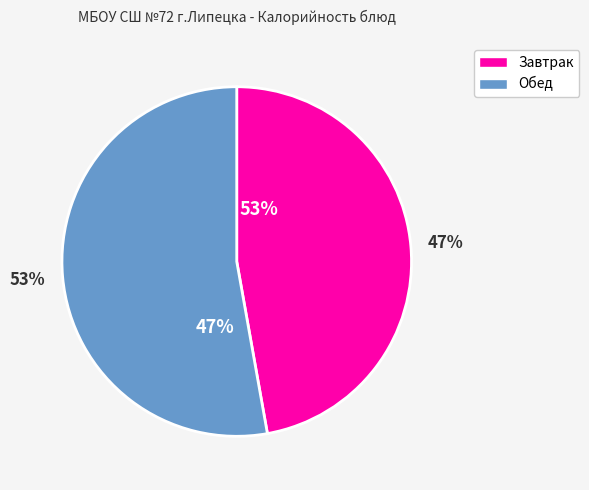

Count the number of slices in the pie.

2